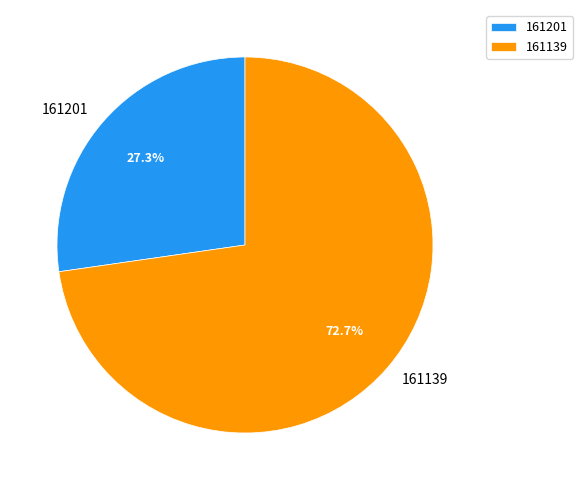

Which slice is the smallest?

161201